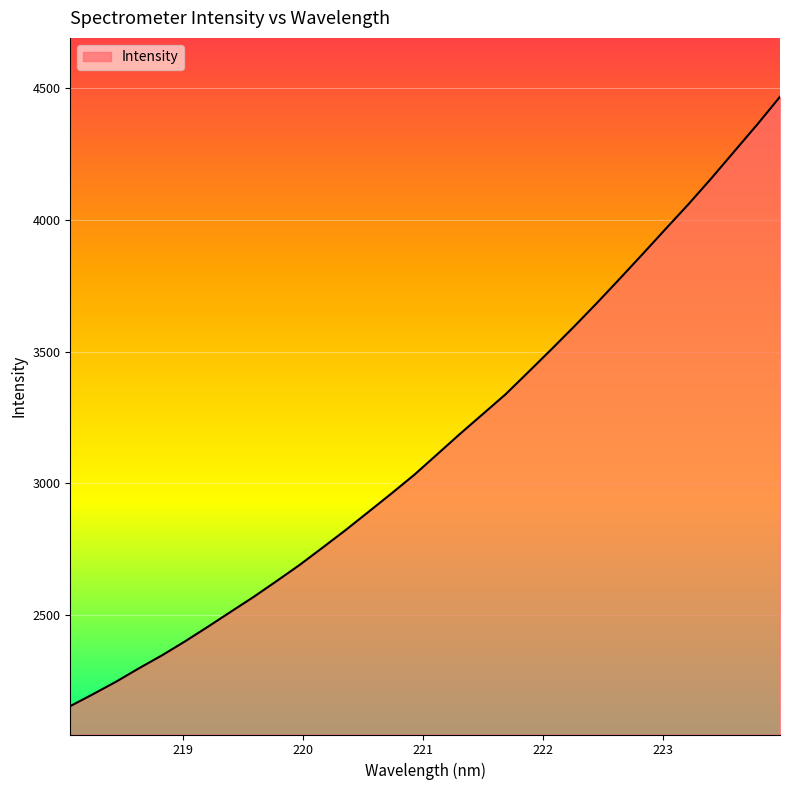

True or false: the data has more than 1 interior local peaks.

False